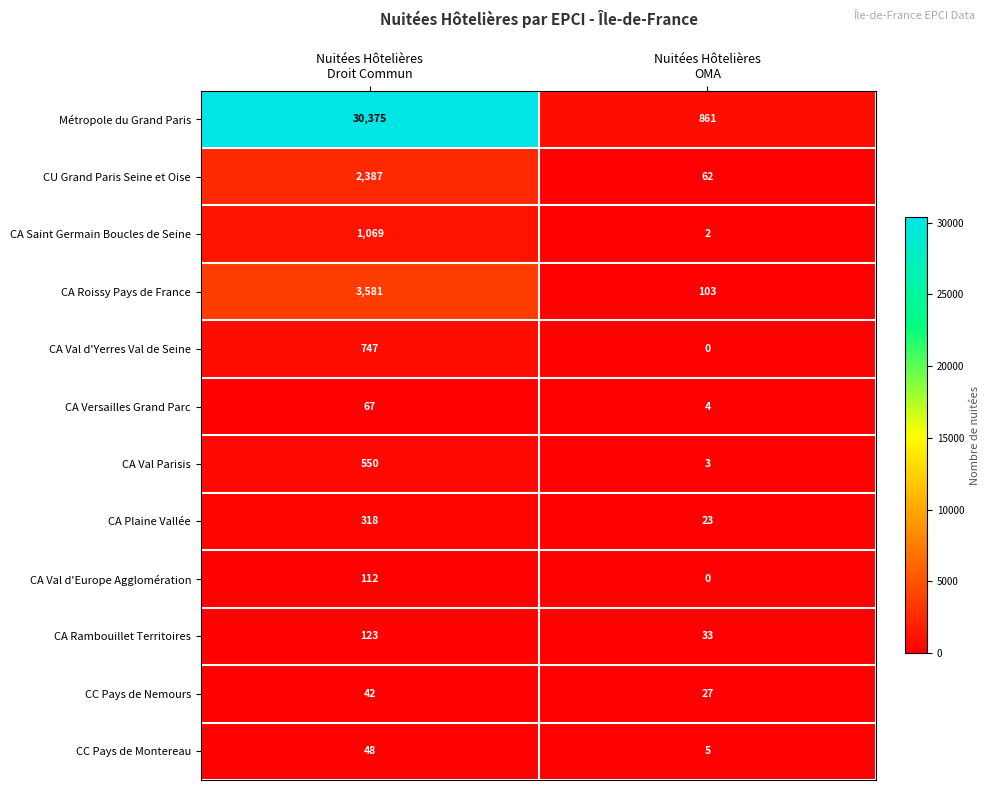

List the series in order of their peak value, lowest first.

CC Pays de Nemours, CC Pays de Montereau, CA Versailles Grand Parc, CA Val d'Europe Agglomération, CA Rambouillet Territoires, CA Plaine Vallée, CA Val Parisis, CA Val d'Yerres Val de Seine, CA Saint Germain Boucles de Seine, CU Grand Paris Seine et Oise, CA Roissy Pays de France, Métropole du Grand Paris